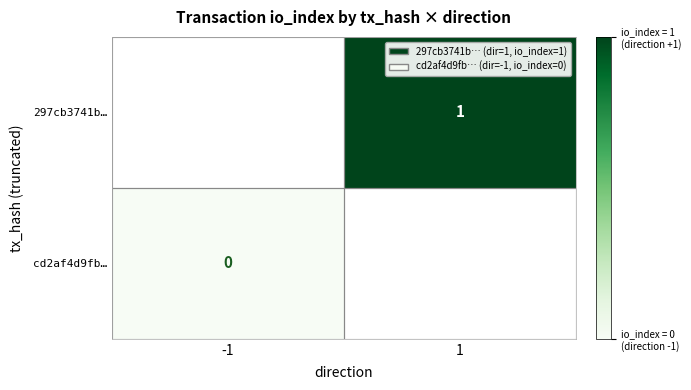

Is the value of cd2af4d9fb… at -1 greater than the value of 297cb3741b… at 1?

No